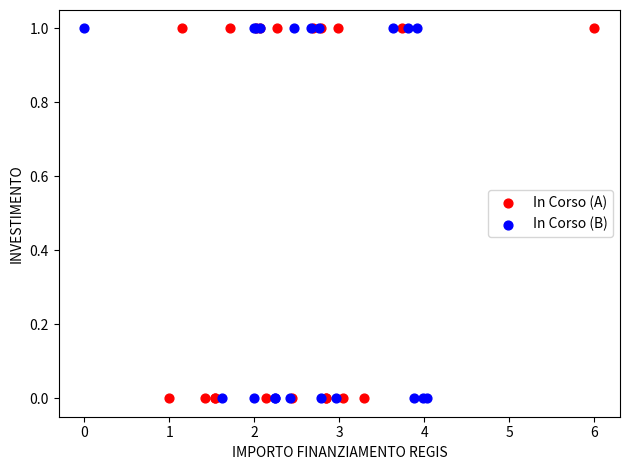

What are all the series names shown in the legend?

In Corso (A), In Corso (B)